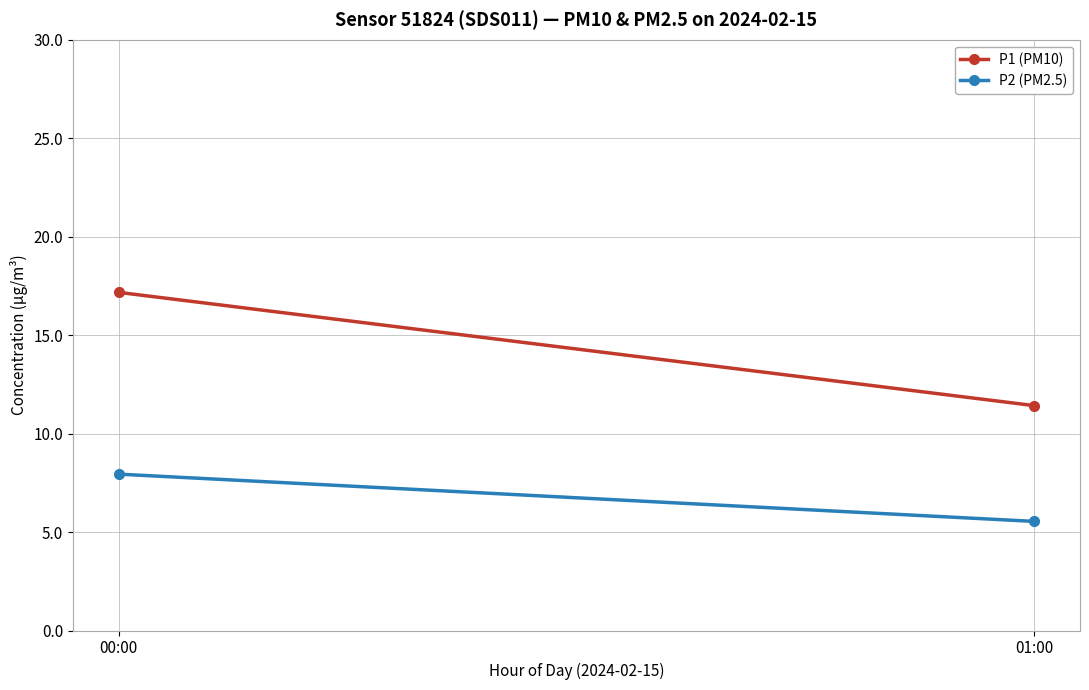

Which series has the largest range (max minus min)?

P1 (PM10)